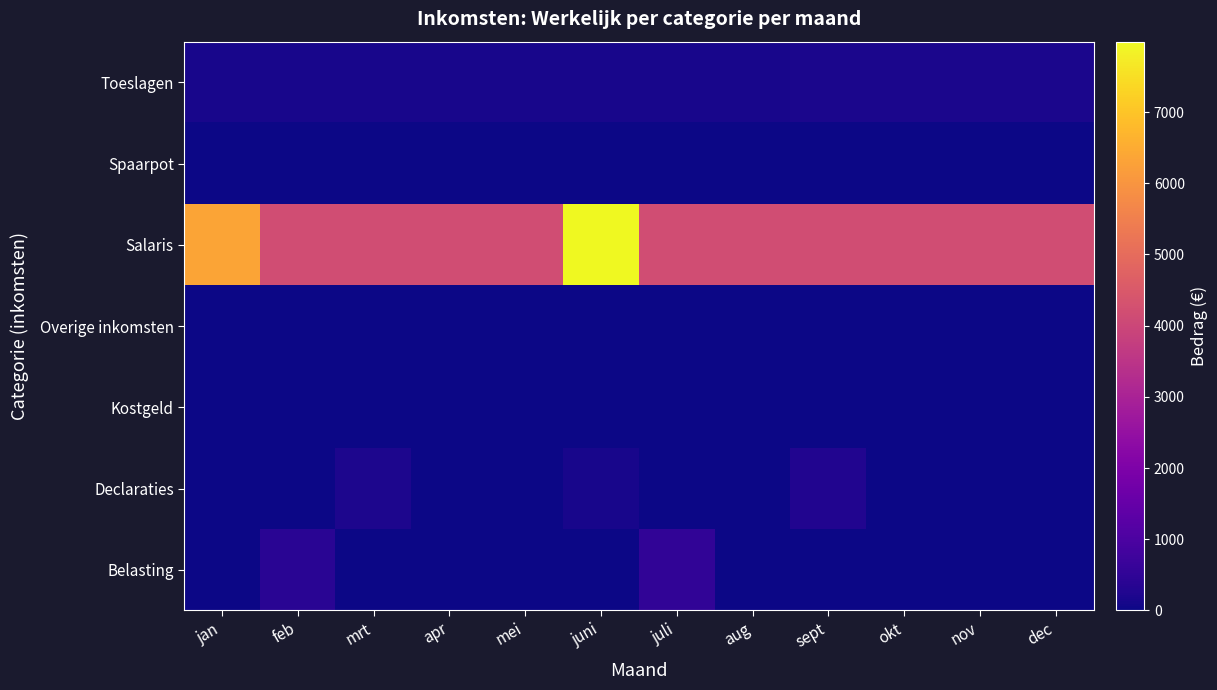

Which category has the lowest value across all series?

jan